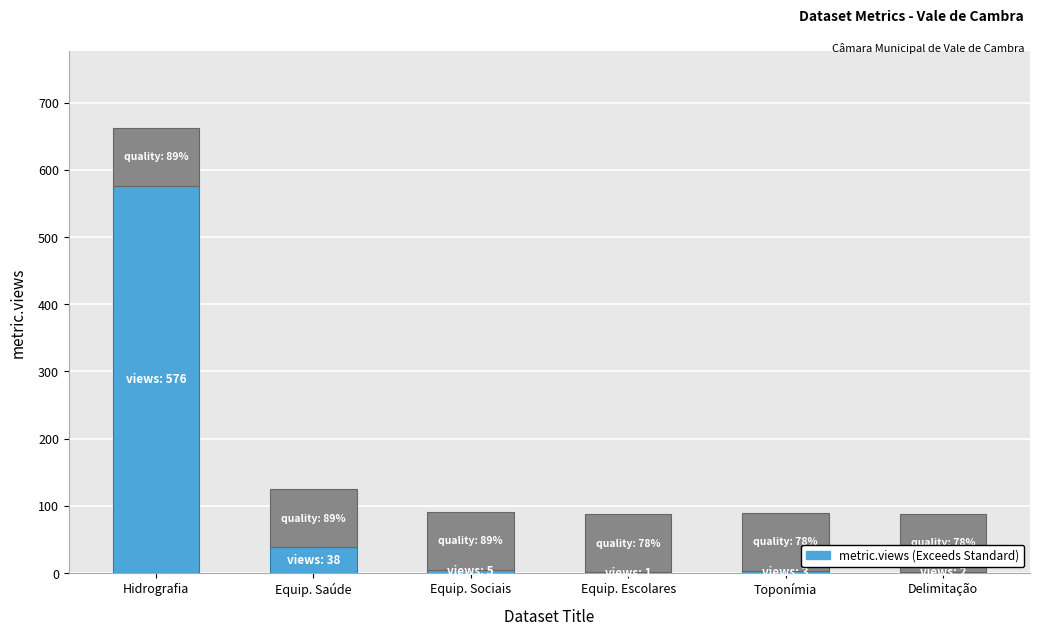

True or false: the data shows 576 at Hidrografia.

True